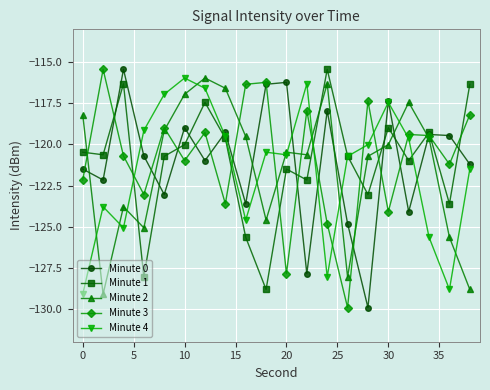

How many values in the Minute 0 series exceed -120?

9